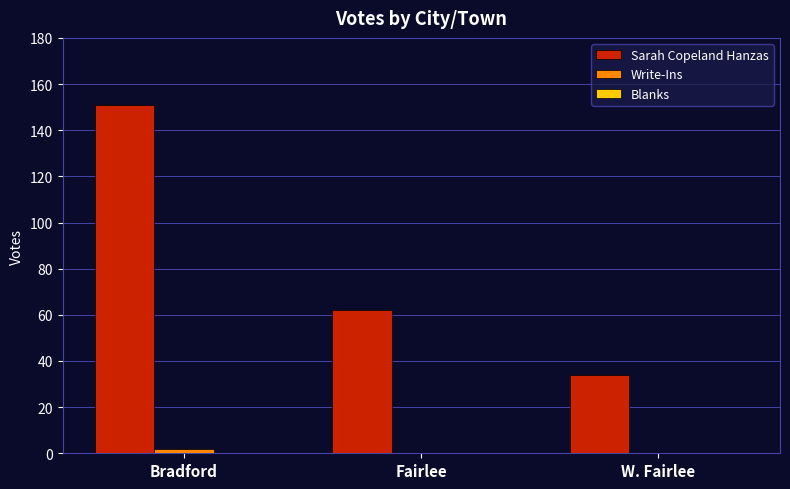

Which label corresponds to the largest value in the chart?

Bradford